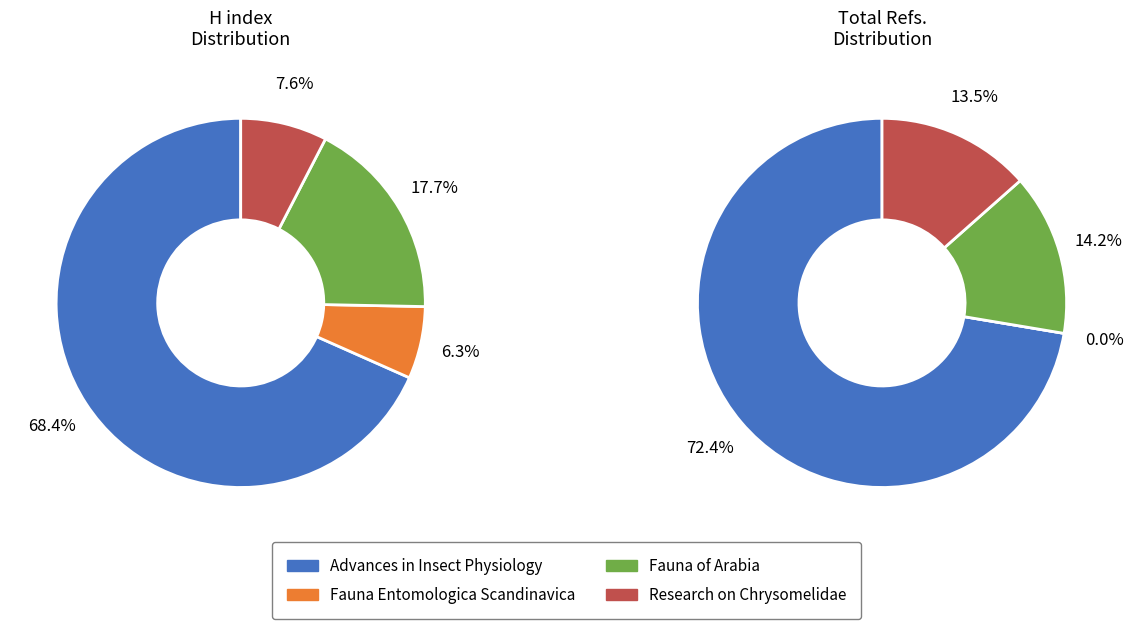

Do Advances in Insect Physiology and Research on Chrysomelidae together represent more than half of the pie?

Yes